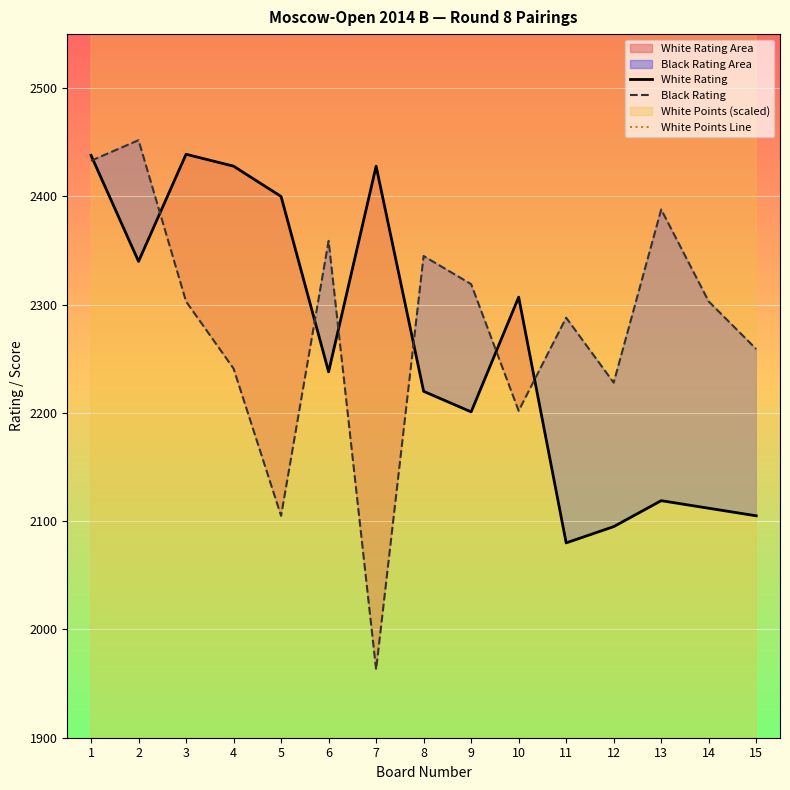

True or false: Black Rating and White Points Line intersect in this chart.

False